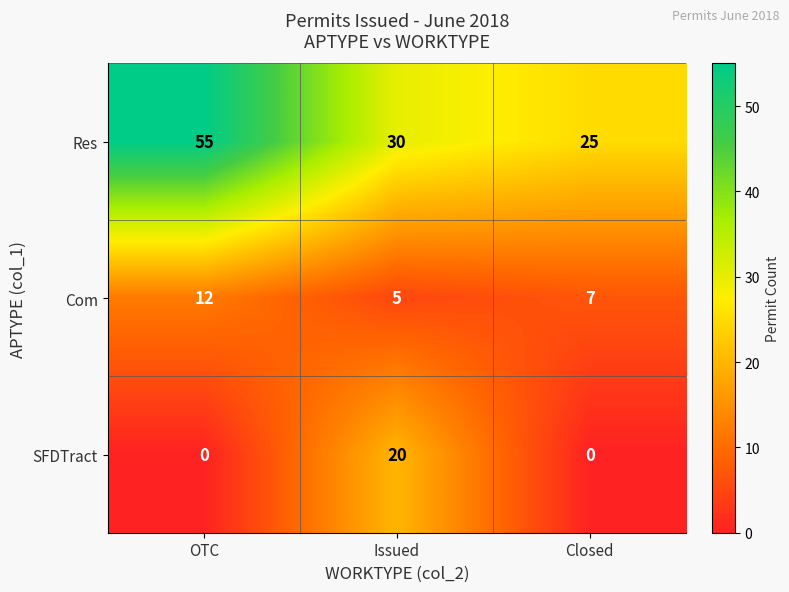

Count the Com values in the range 5 to 12.

3